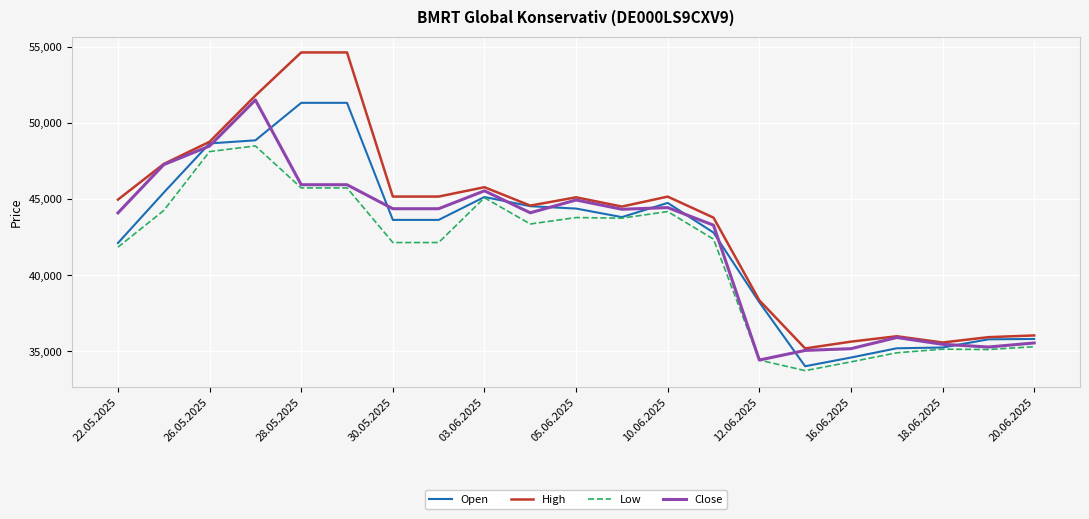

Which series has the largest range (max minus min)?

High